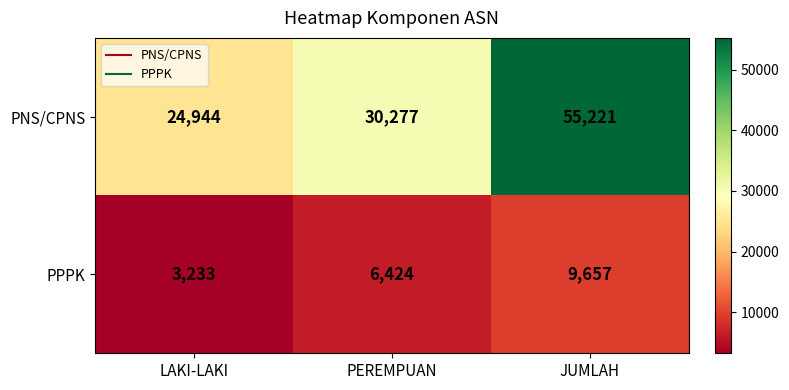

What is the maximum value shown in the chart?

55221